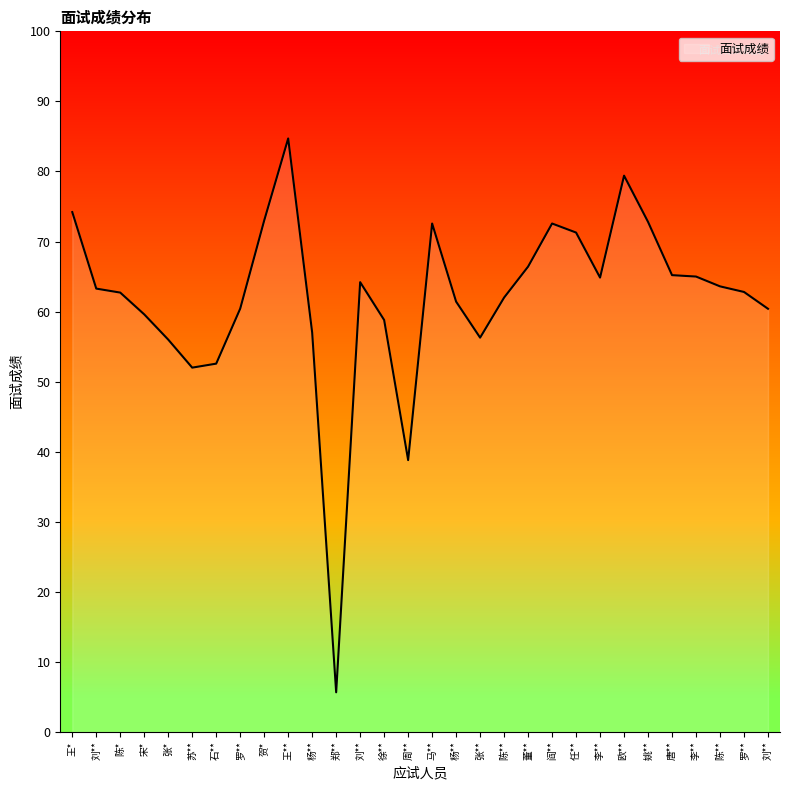

How many lines are shown in the chart?

1